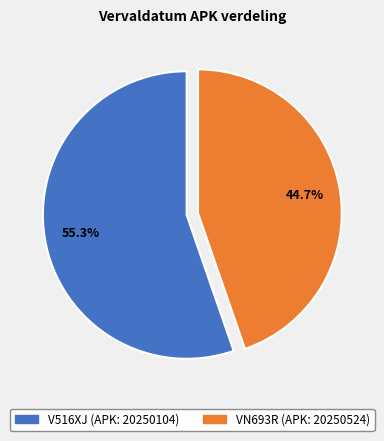

To the nearest percent, what portion does VN693R (APK: 20250524) represent?

45%